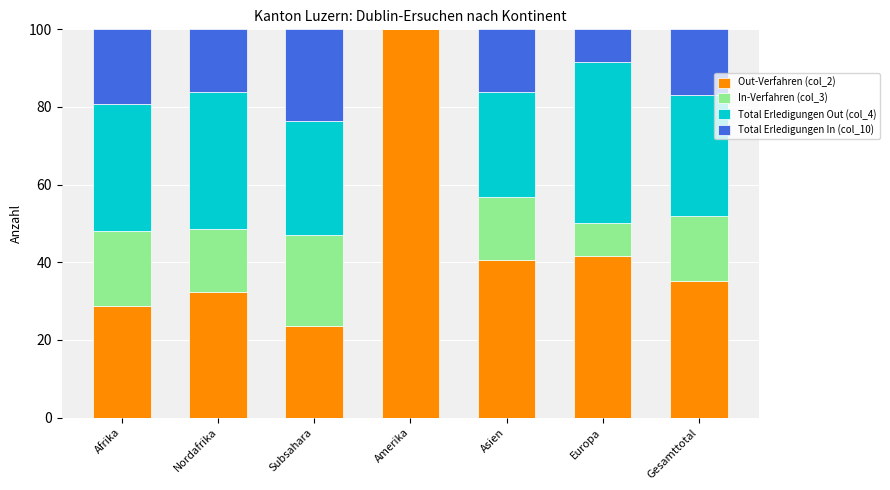

What is the sum of the Out-Verfahren (col_2) values at Amerika and Nordafrika?

132.4